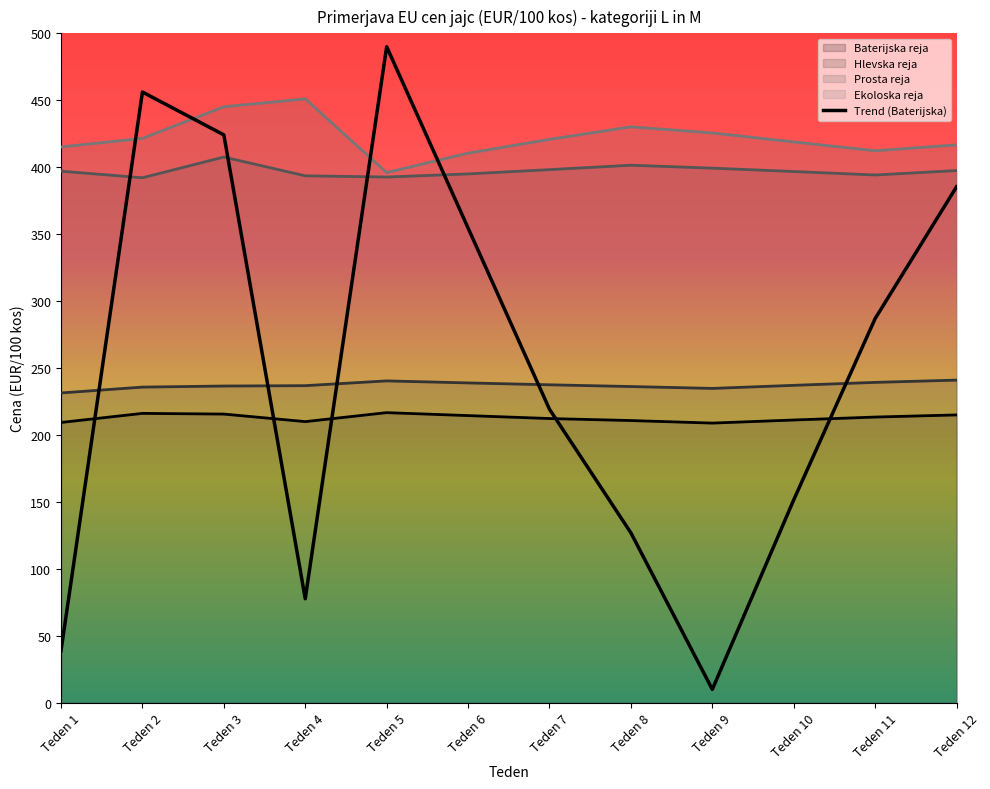

Where does the Ekoloska reja series first go above 420?

Teden 2